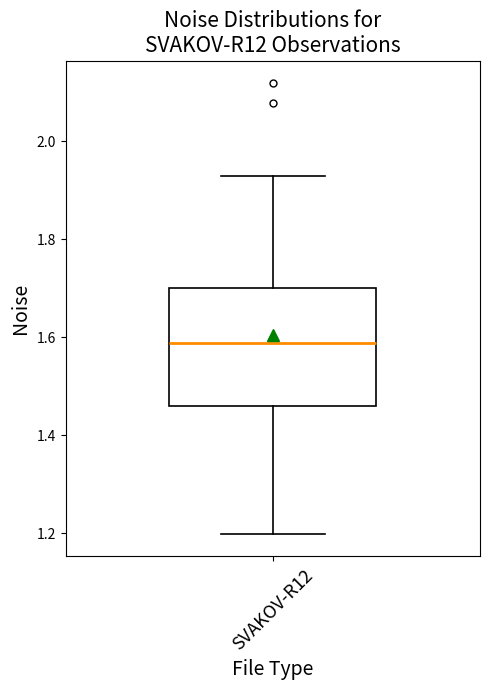

Transcribe this box plot: give where the median line is, the range the box spans, and where the two whiskers end, as read against the y-axis. The values are not printed on the chart, so give them approximately, as read against the axis.

median 1.58, box 1.46 to 1.70, whiskers 1.20 to 1.92